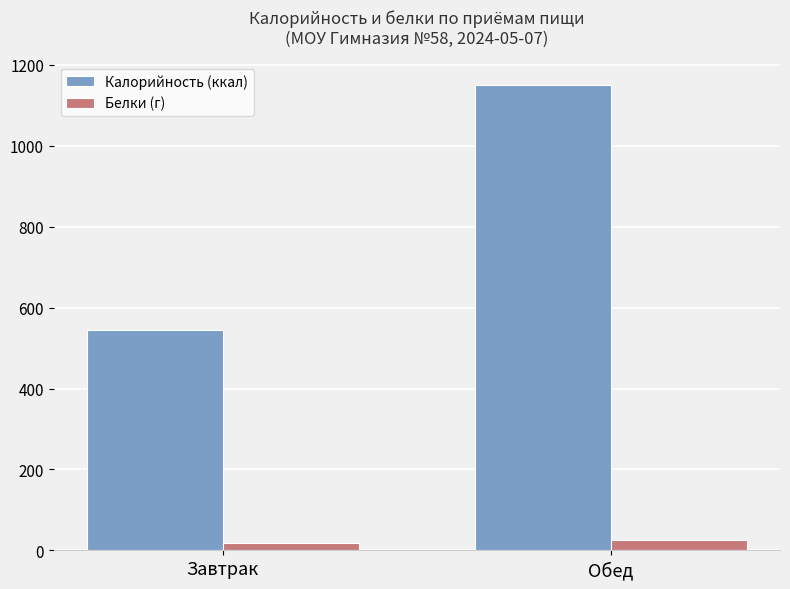

How many data points in Белки (г) are less than 25?

1